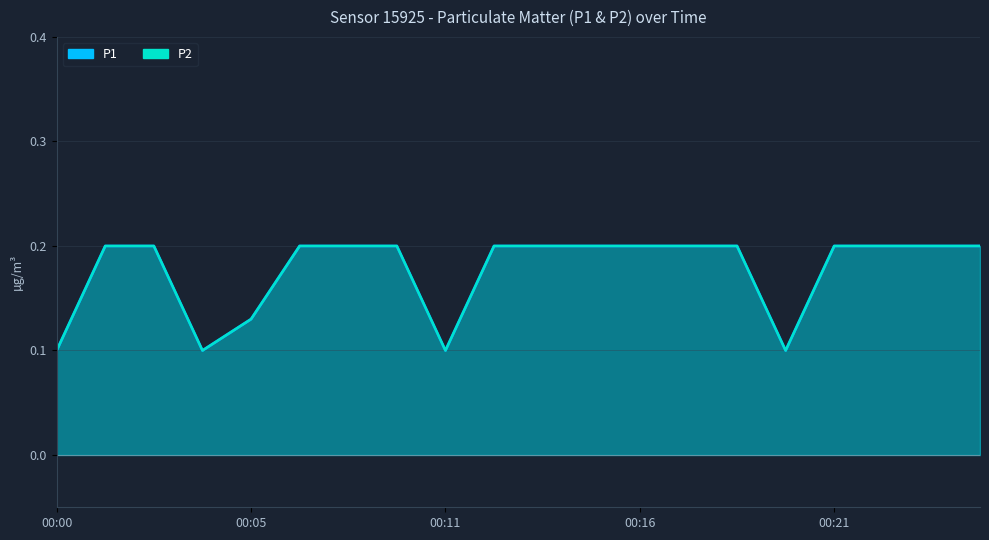

What is the average value of the P2 series?

0.2